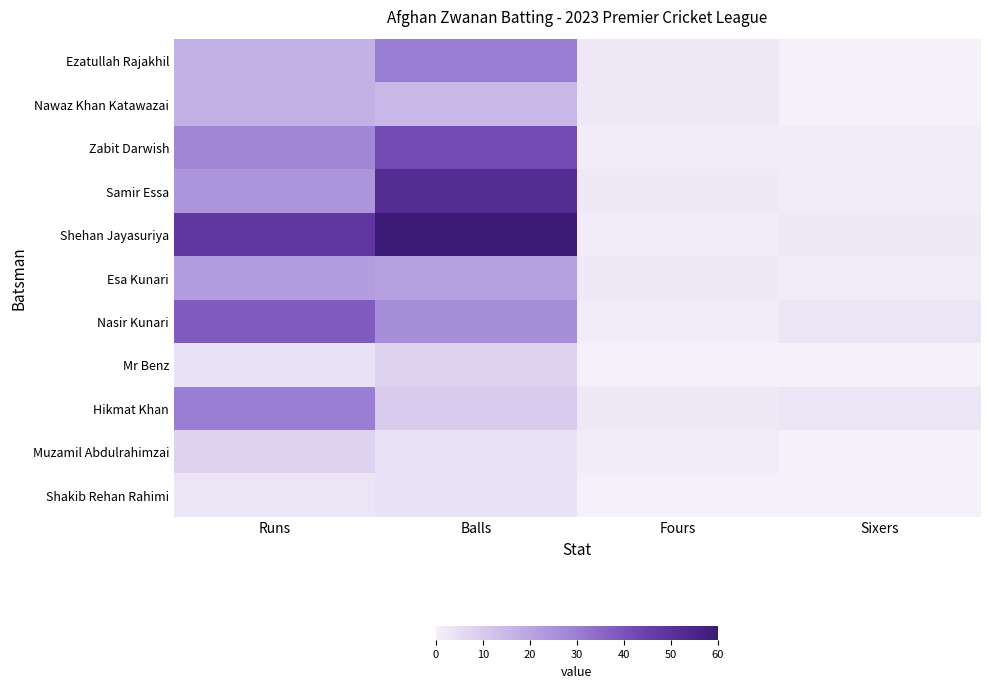

What is the total value across all series at Sixers?

11